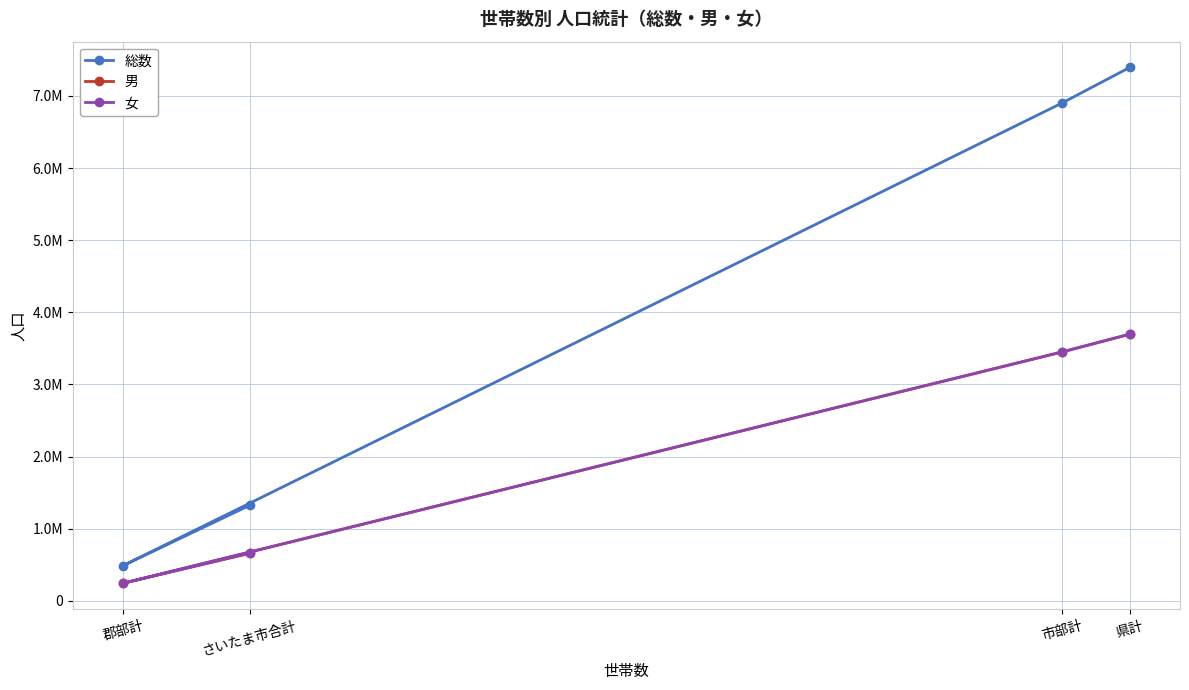

What is the approximate value of 女 at 郡部計, to the nearest 100?

244500